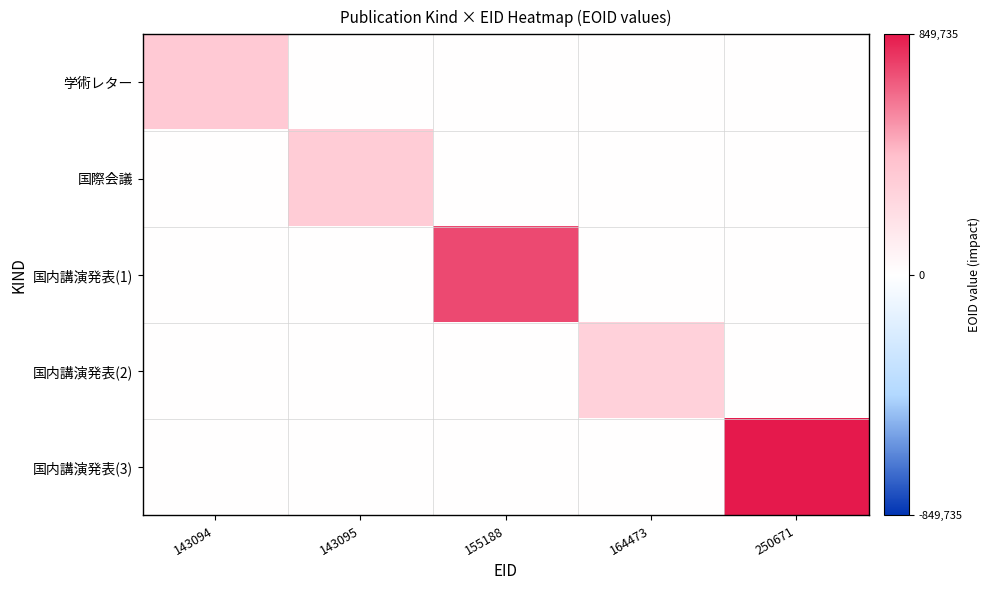

How many series are shown in this chart?

5